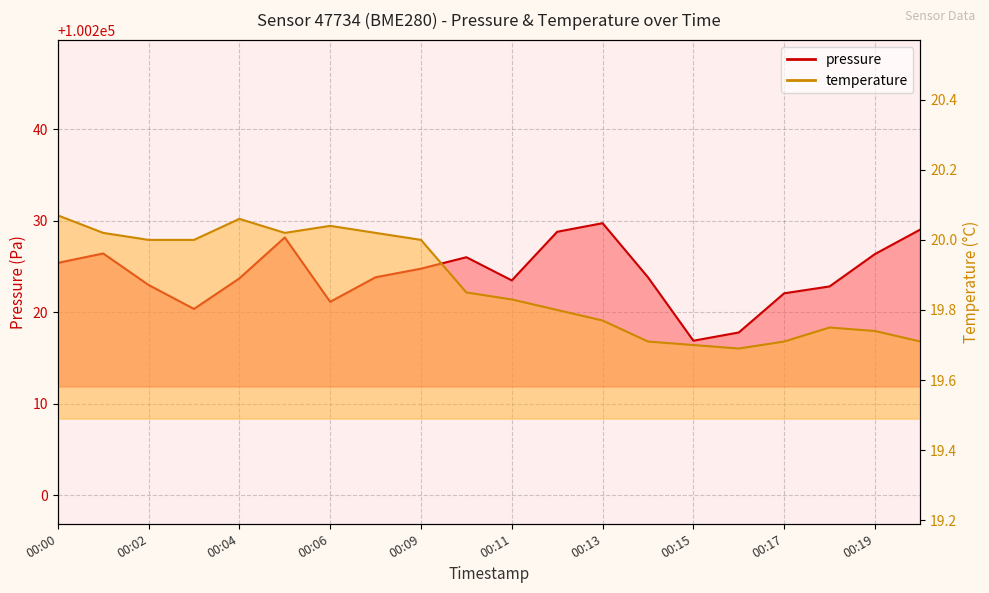

What is the average value of the temperature series?

19.9